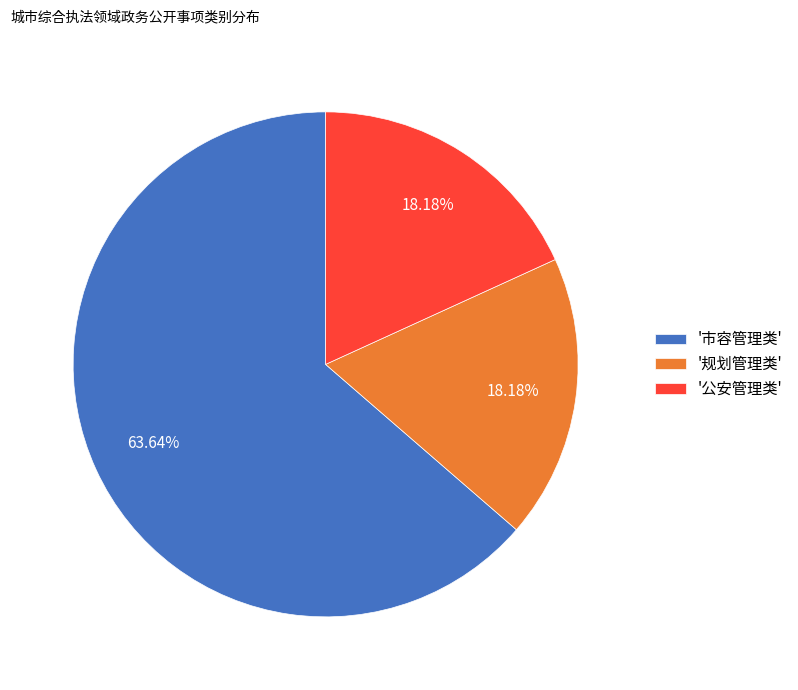

Approximately how many times larger is the value at '规划管理类' compared to '公安管理类'?

1.0